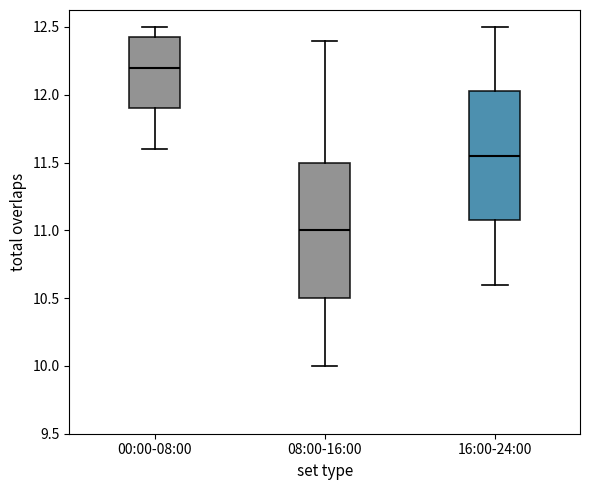

Which box's median line is the lowest?

08:00-16:00